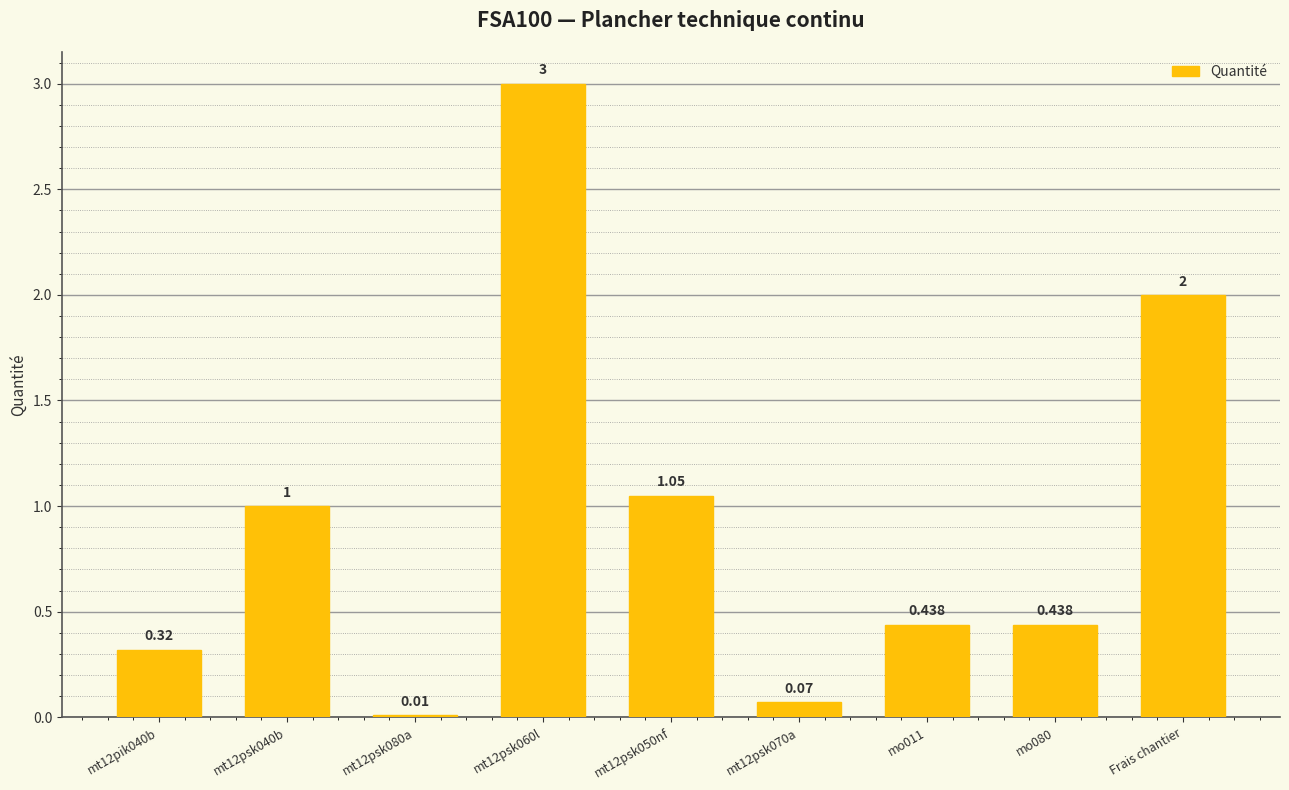

Which category has the lowest value across all series?

mt12psk080a